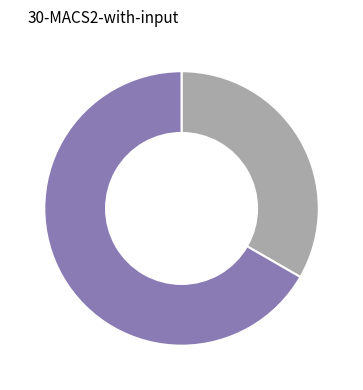

Is there any slice that represents more than half of the pie?

Yes